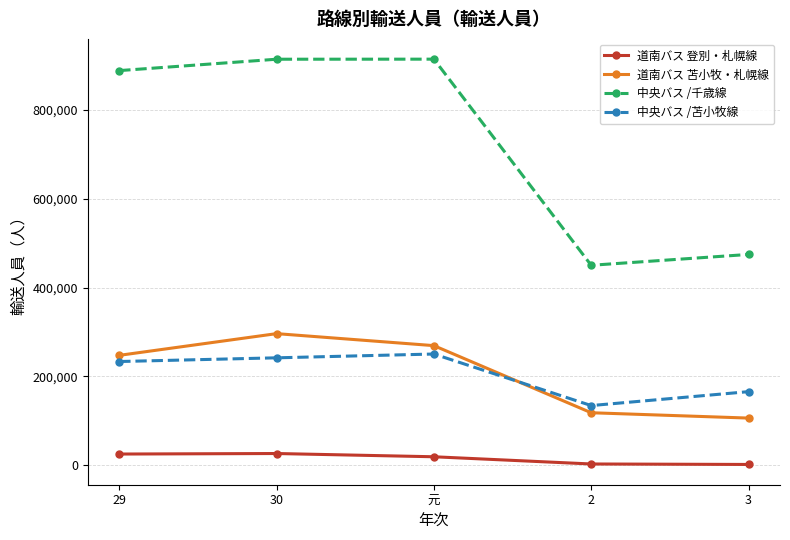

Does the chart have visible grid lines?

Yes